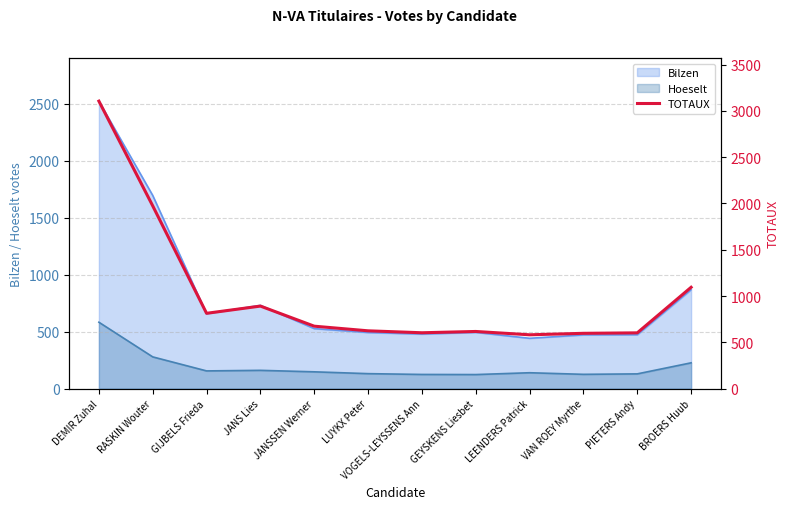

What is the difference between the second highest and minimum values?

1392